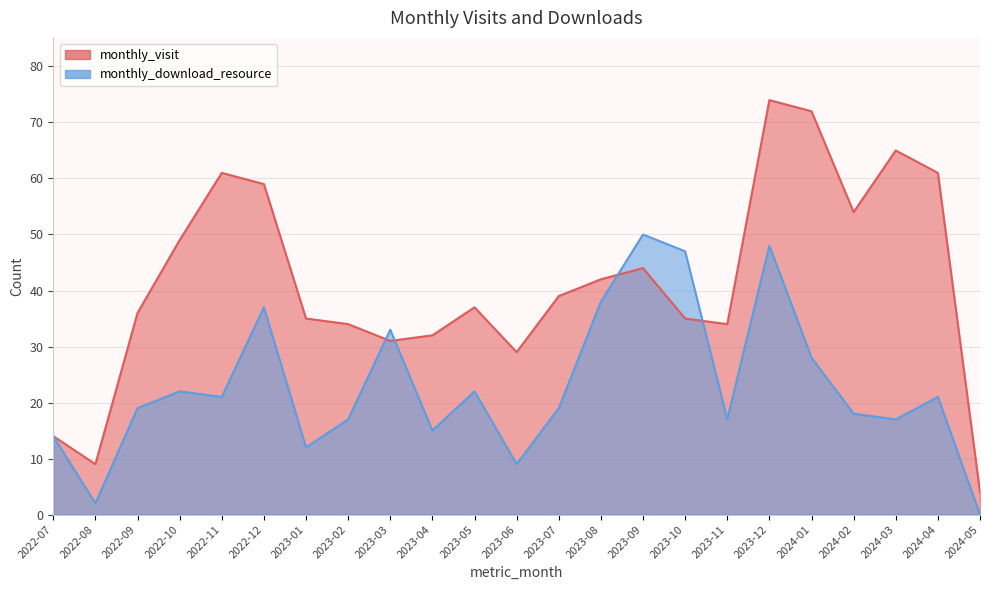

Which series has the widest spread of values?

monthly_visit